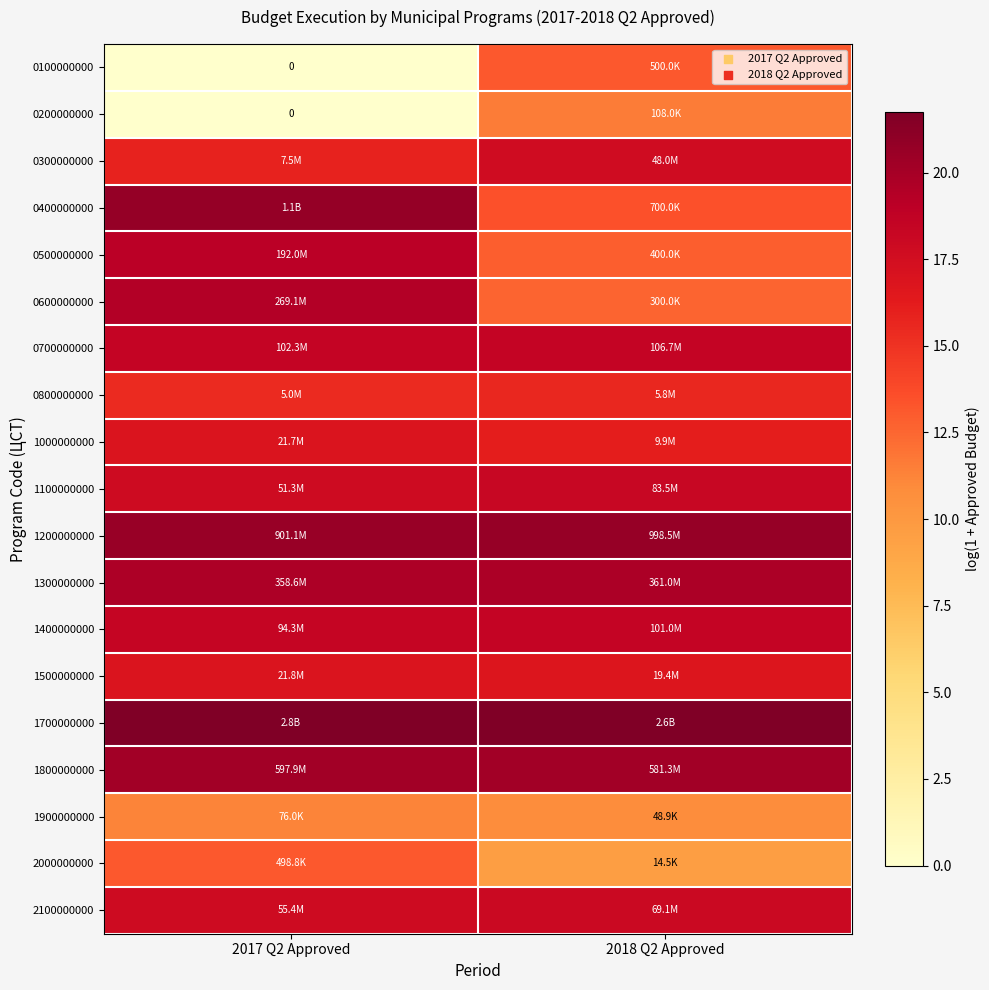

True or false: 0200000000 has a value of 0.0 at 2017 Q2 Approved.

True